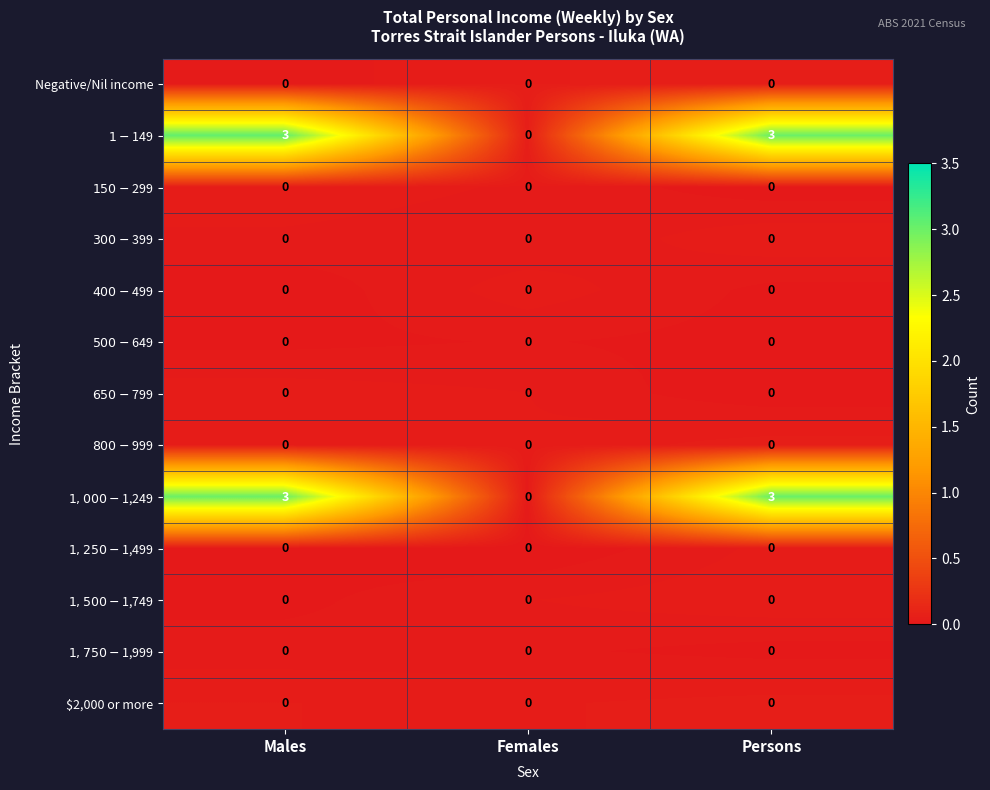

At how many categories does at least one series exceed 2?

2